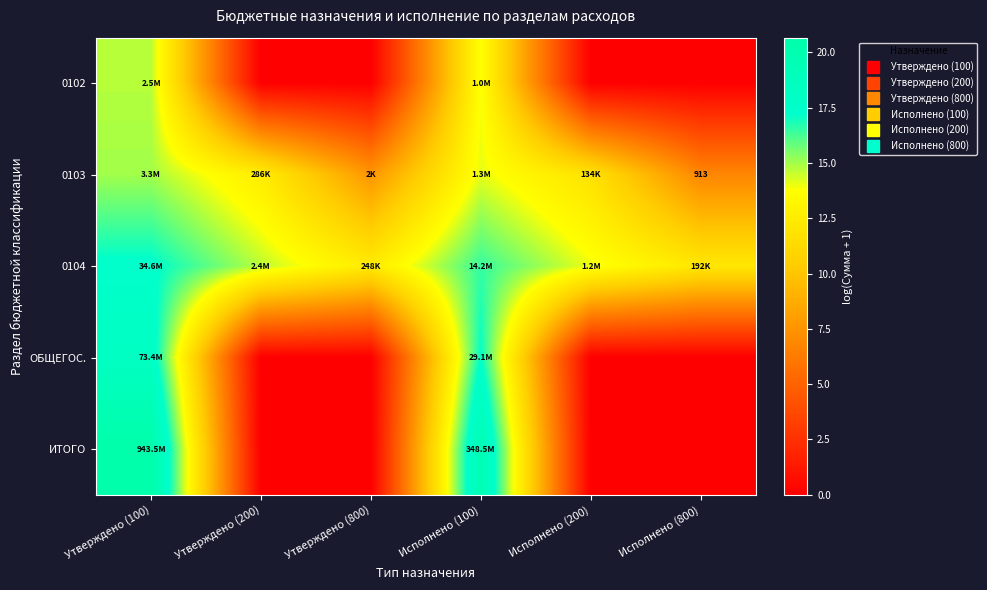

What is the spread (max minus min) of values at Исполнено (200)?

14.0